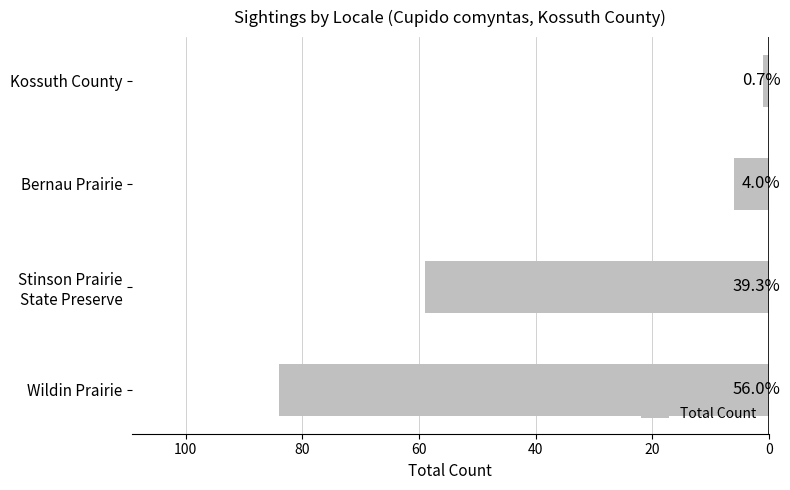

Does the chart contain any negative values?

No